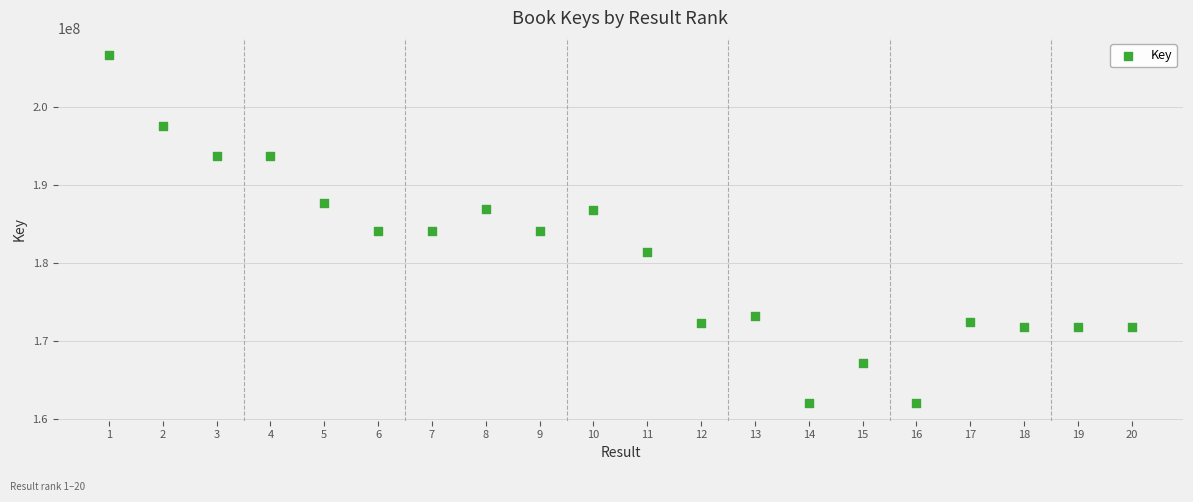

What is the range of Y values (max minus min)?

44693155